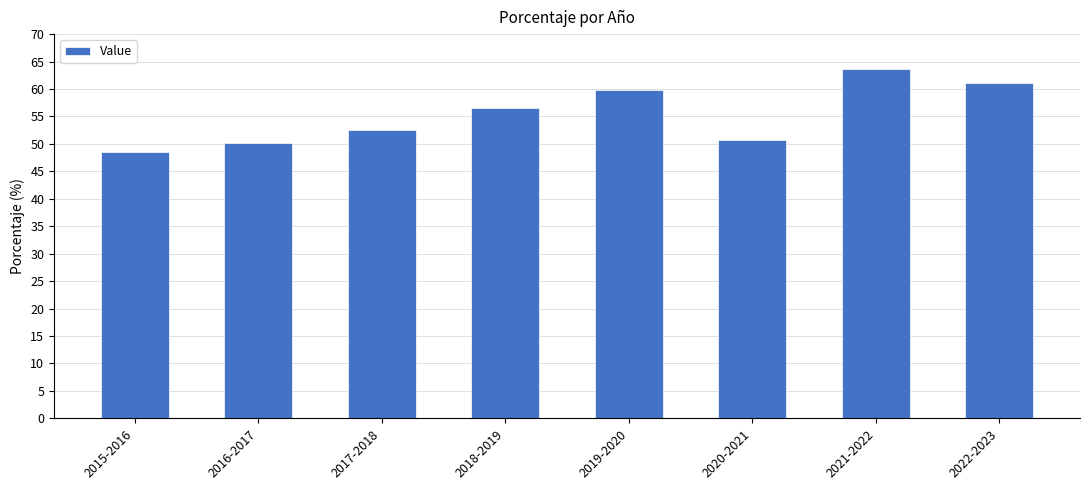

Rank the categories by value from lowest to highest.

2015-2016, 2016-2017, 2020-2021, 2017-2018, 2018-2019, 2019-2020, 2022-2023, 2021-2022